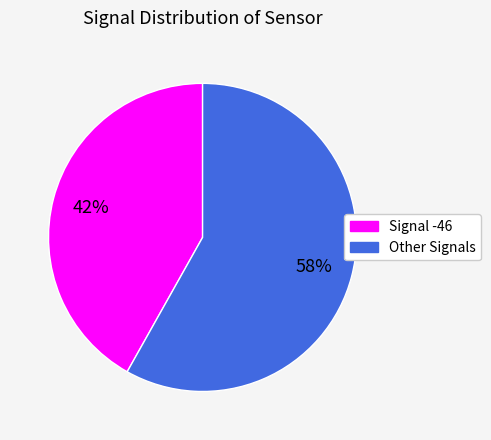

To the nearest percent, what is the difference between the largest and smallest slice percentages?

16%